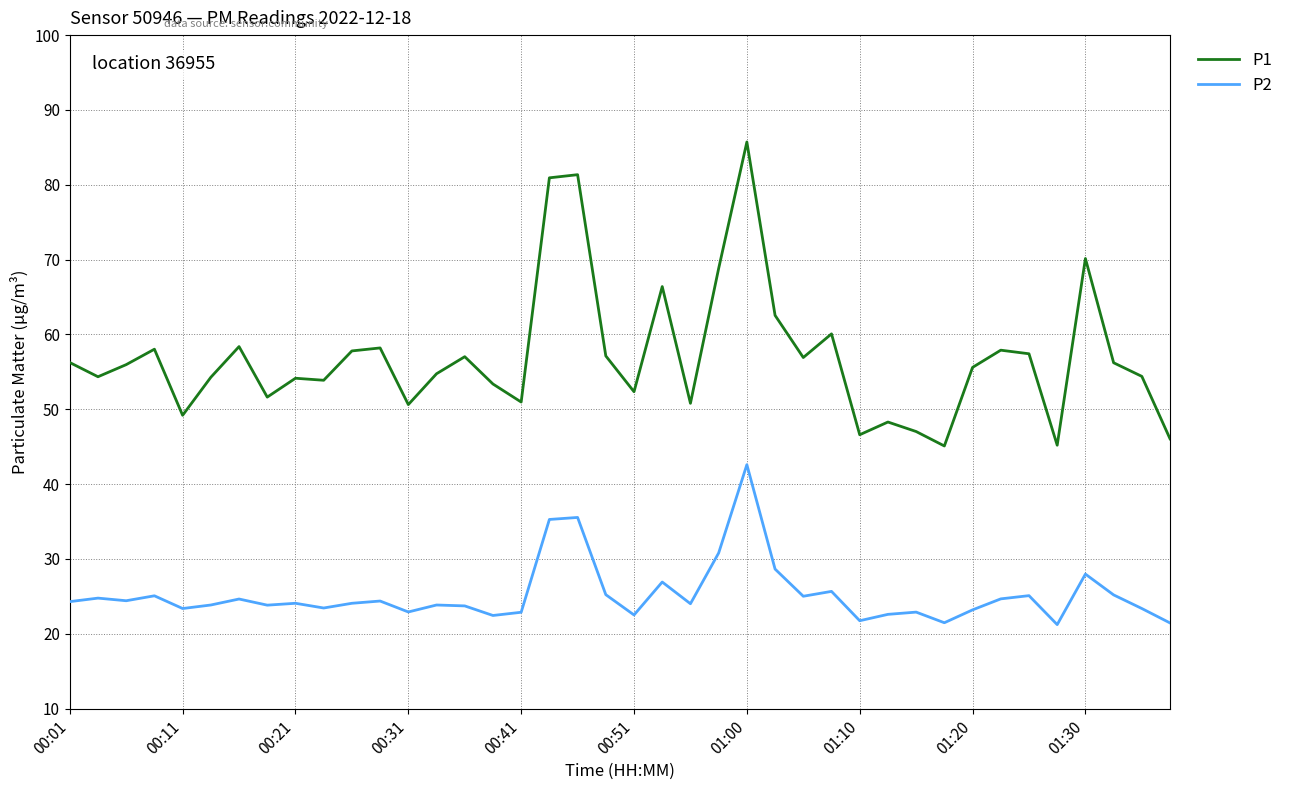

Which series has the largest range (max minus min)?

P1